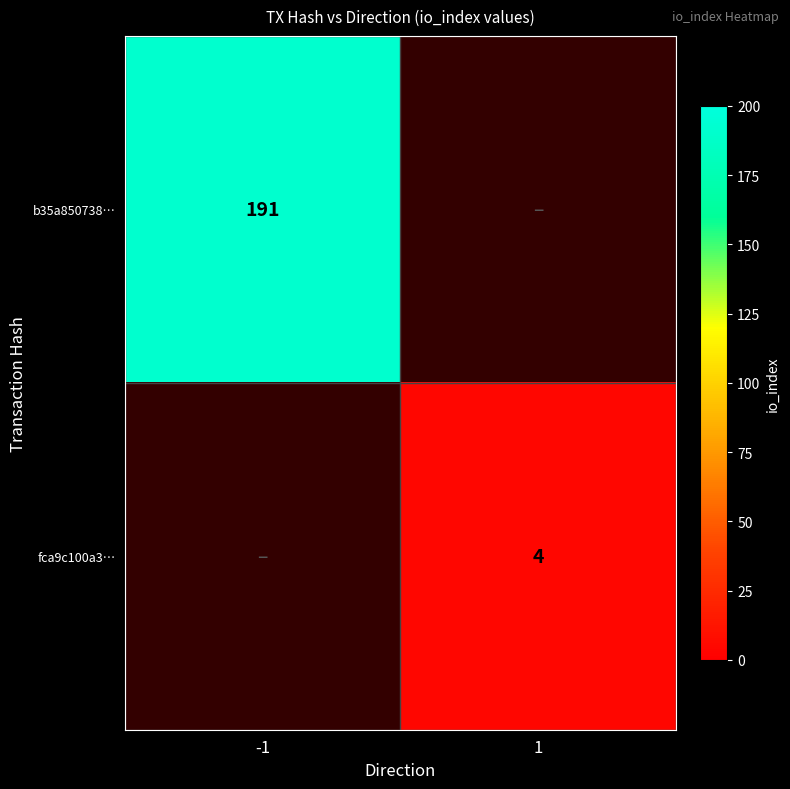

The value of b35a850738… at -1 is 48. True or false?

False